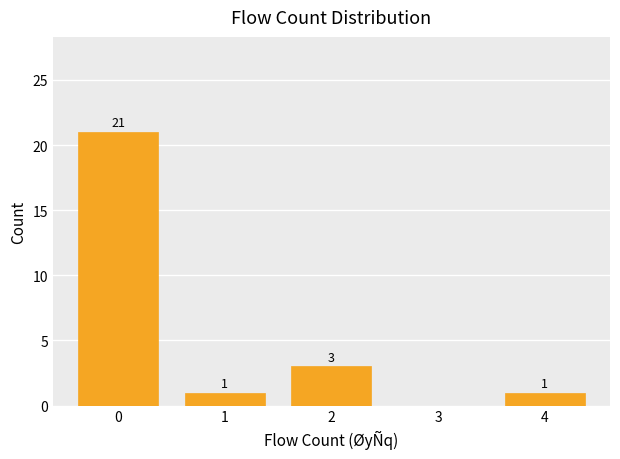

Reading left to right, extract all data points from this chart.

0=21	1=1	2=3	3=0	4=1